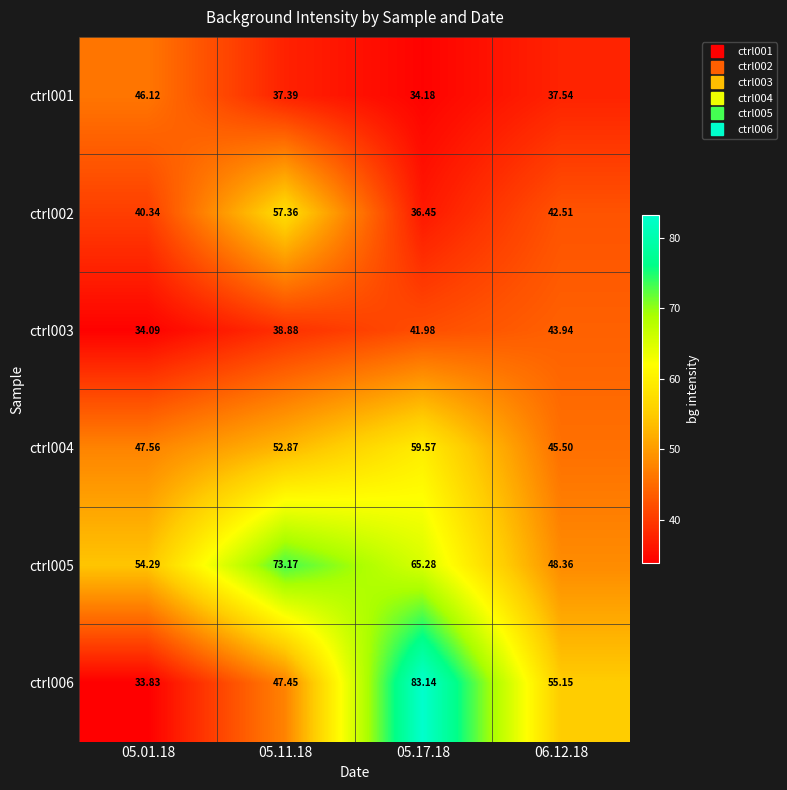

List the series in order of their peak value, lowest first.

ctrl003, ctrl001, ctrl002, ctrl004, ctrl005, ctrl006